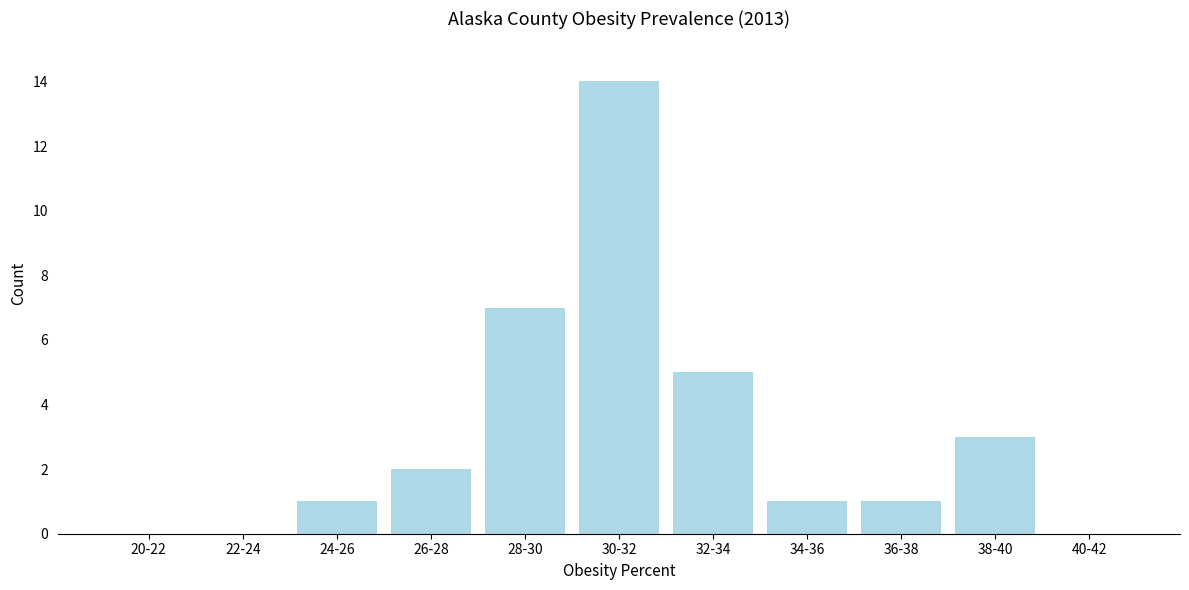

Reading left to right, list all the values displayed in this chart.

20-22=0	22-24=0	24-26=1	26-28=2	28-30=7	30-32=14	32-34=5	34-36=1	36-38=1	38-40=3	40-42=0